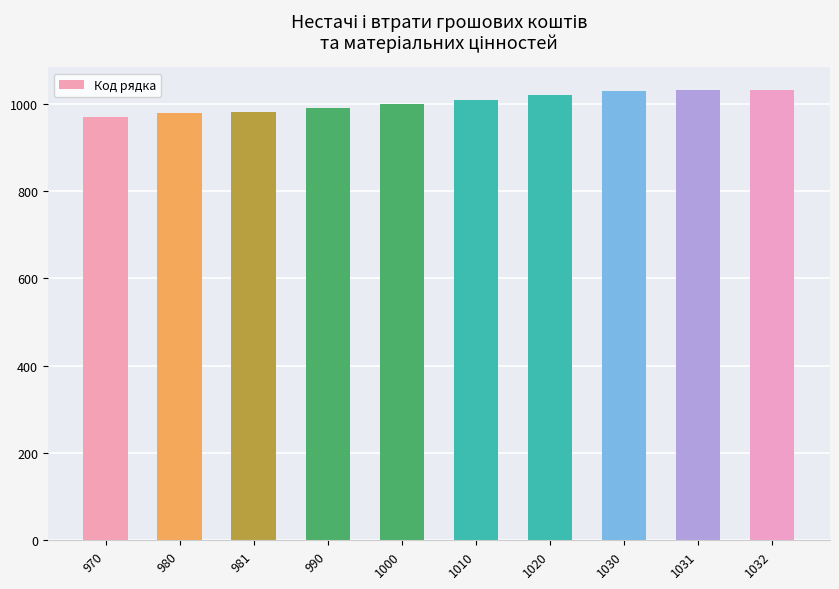

Is it true that the value at 1031 is 1031?

True